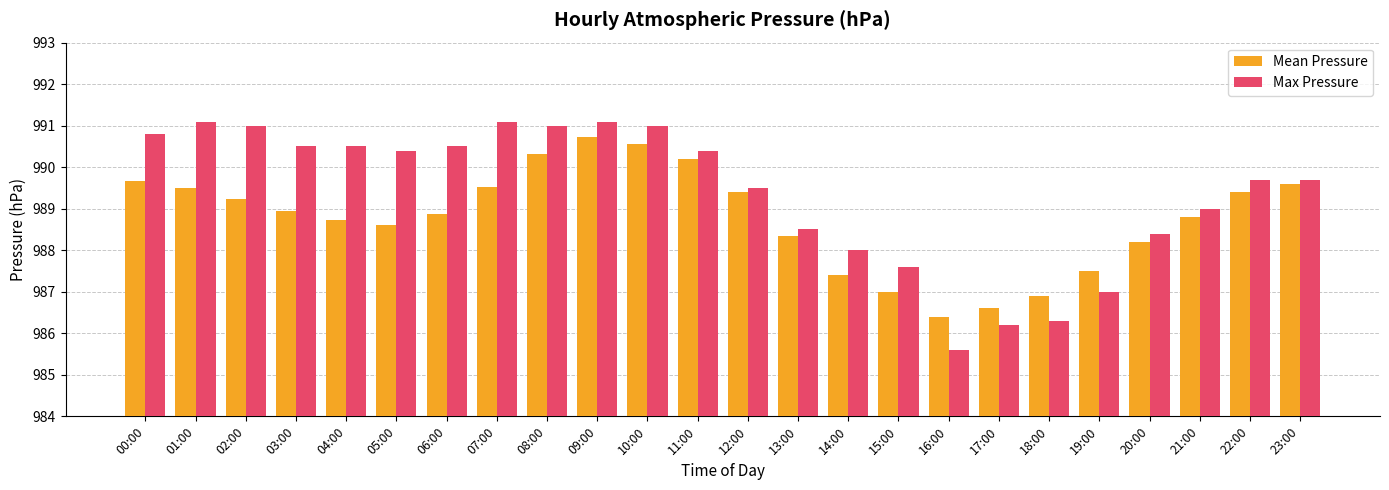

What is the spread (max minus min) of values at 21:00?

0.2